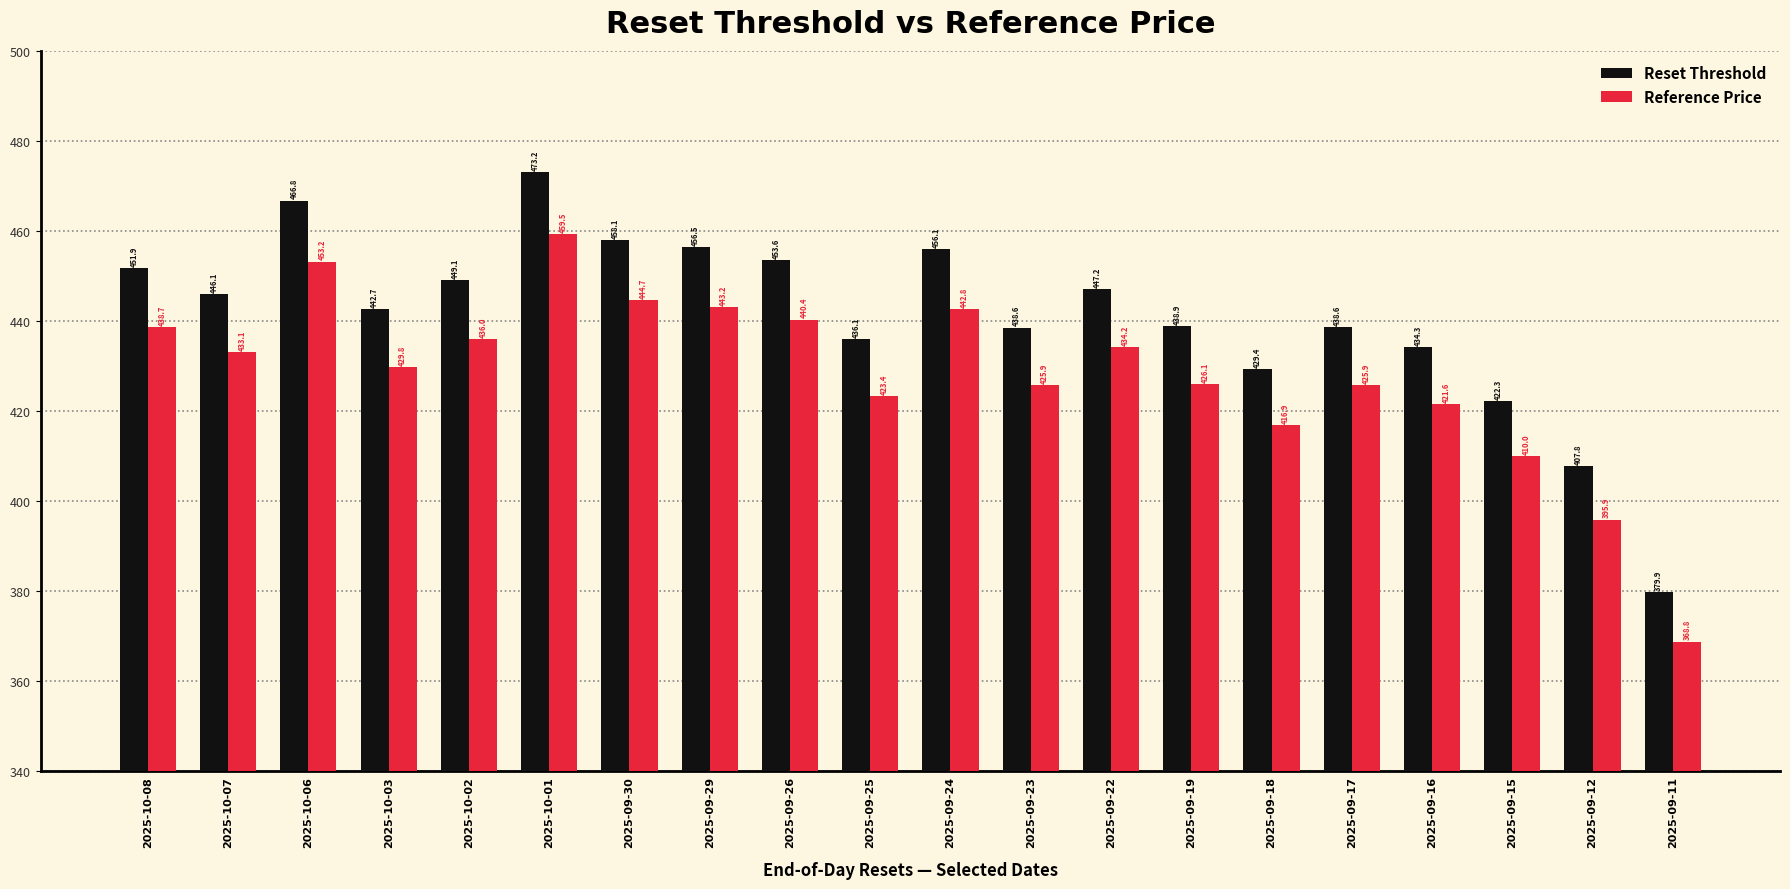

How many bars are there in total?

40